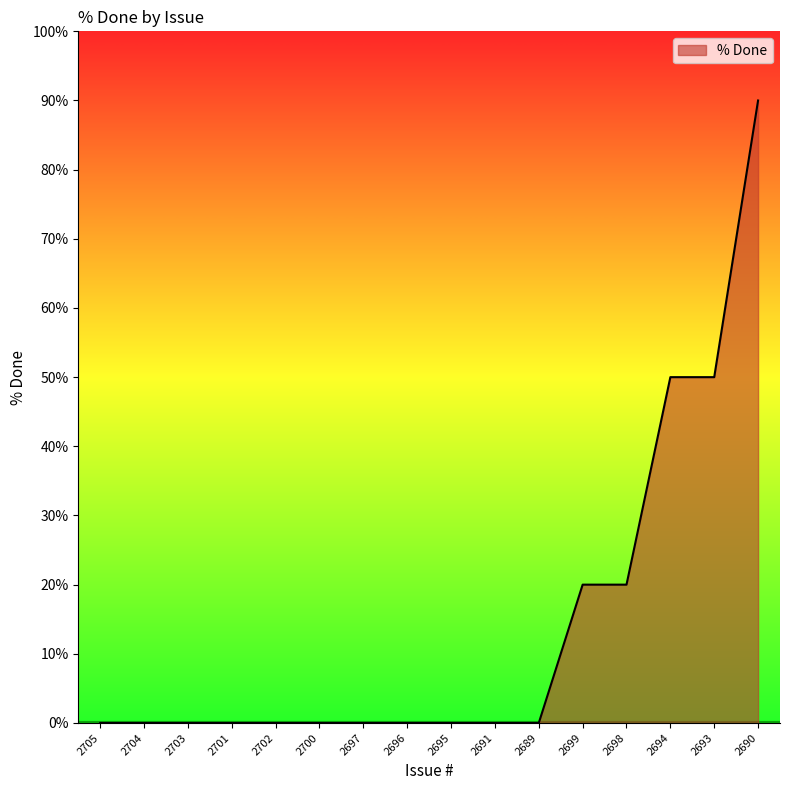

What is the change in value from 2705 to 2699?

+20